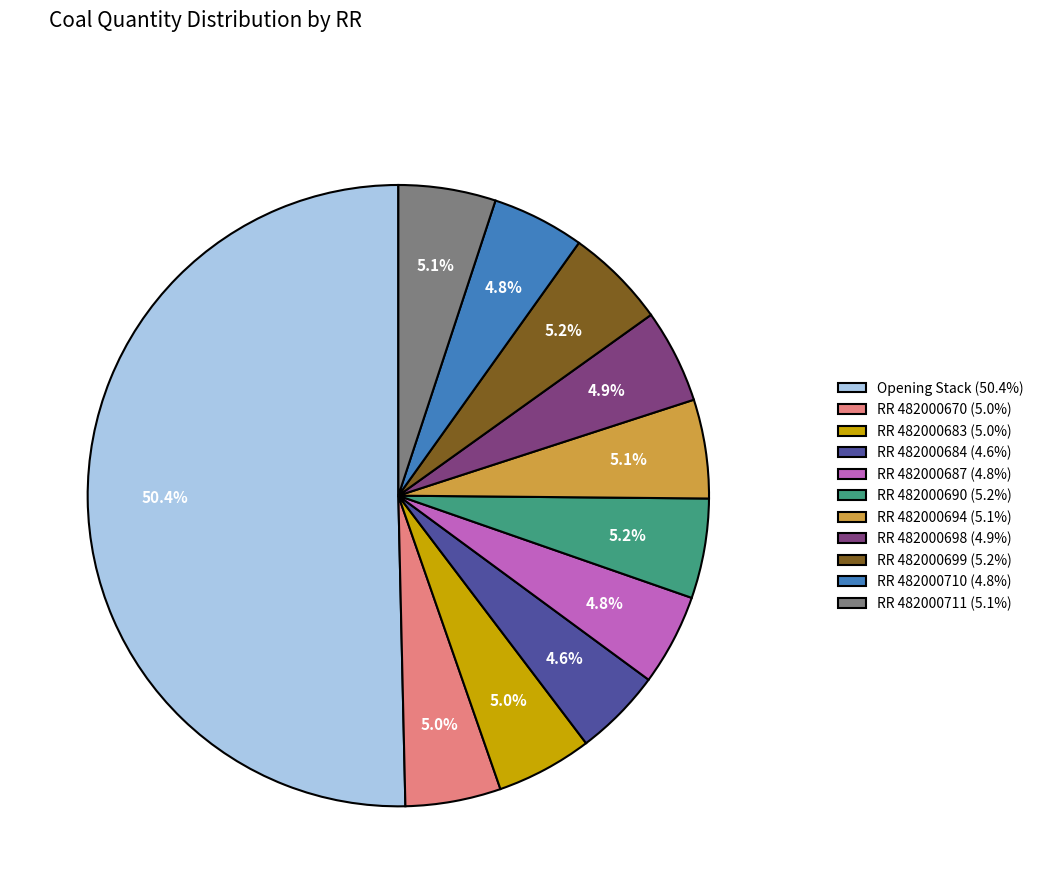

To the nearest percent, what is the combined percentage of RR 482000711 and Opening Stack?

55%